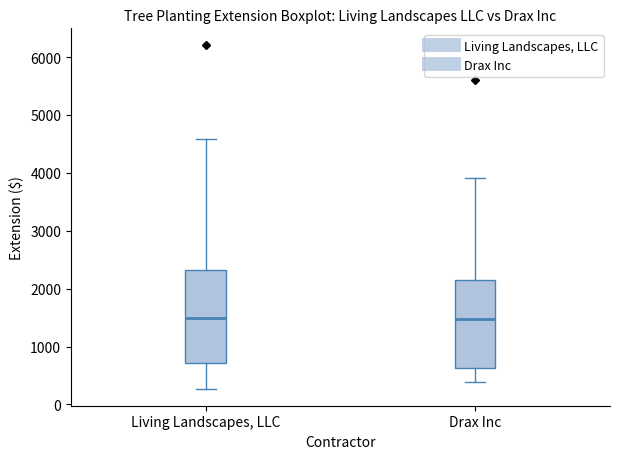

Reading left to right, read every box against the y-axis: the position of its median line, the range the box covers, and the ends of its whiskers. The values are not printed on the chart, so give them approximately, as read against the axis.

Living Landscapes, LLC: median 1500, box 700 to 2300, whiskers 300 to 4600
Drax Inc: median 1500, box 600 to 2200, whiskers 400 to 3900